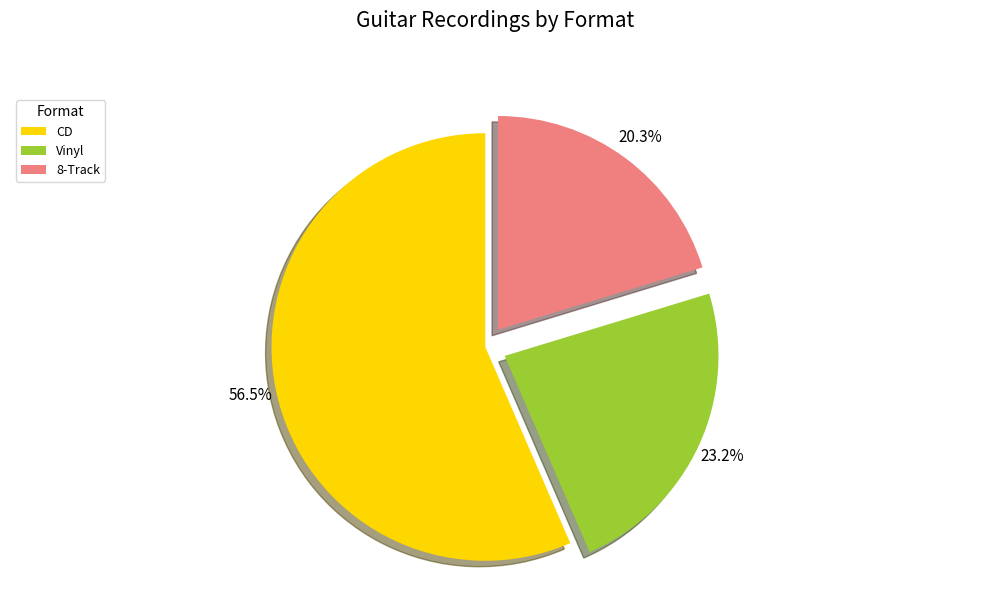

Which slice represents more than half of the pie?

CD